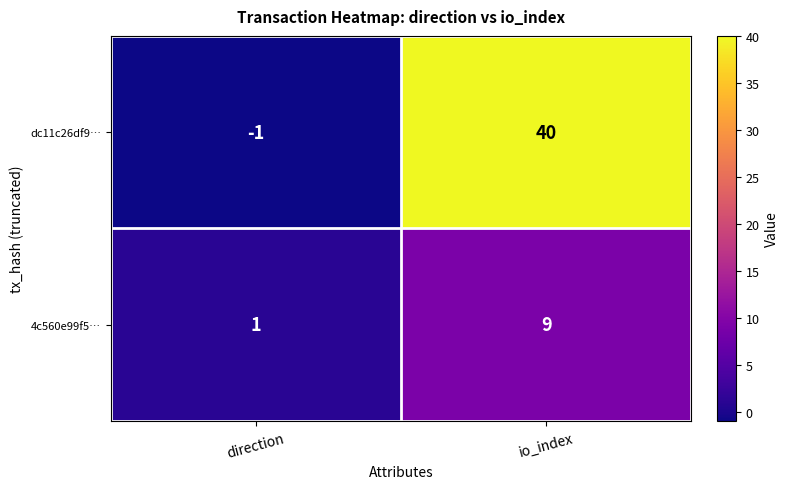

Rank the series by their average value, from lowest to highest.

4c560e99f5…, dc11c26df9…